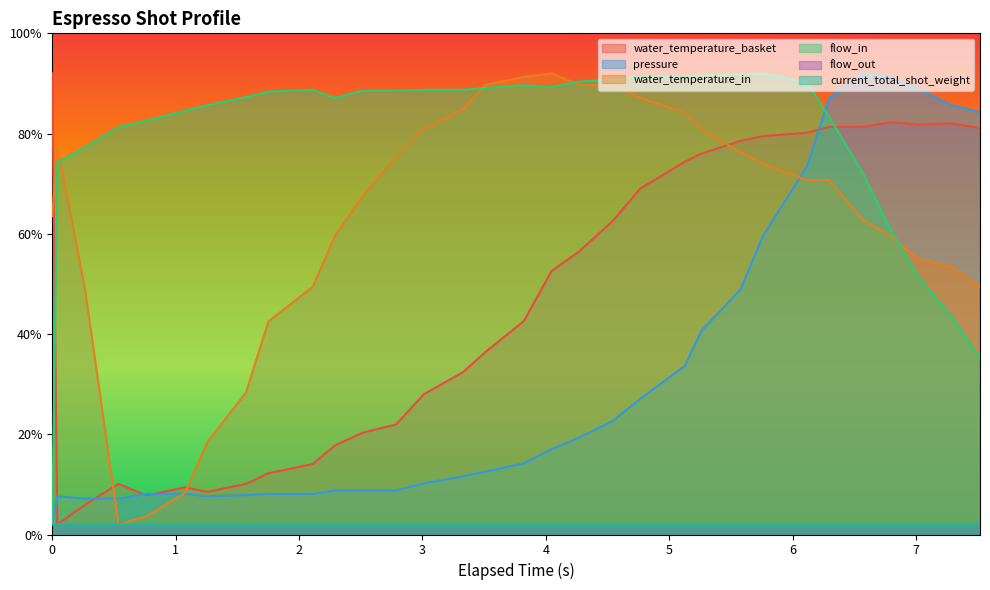

Is the value of flow_in at 5.577 greater than the value of water_temperature_basket at 0.762?

Yes